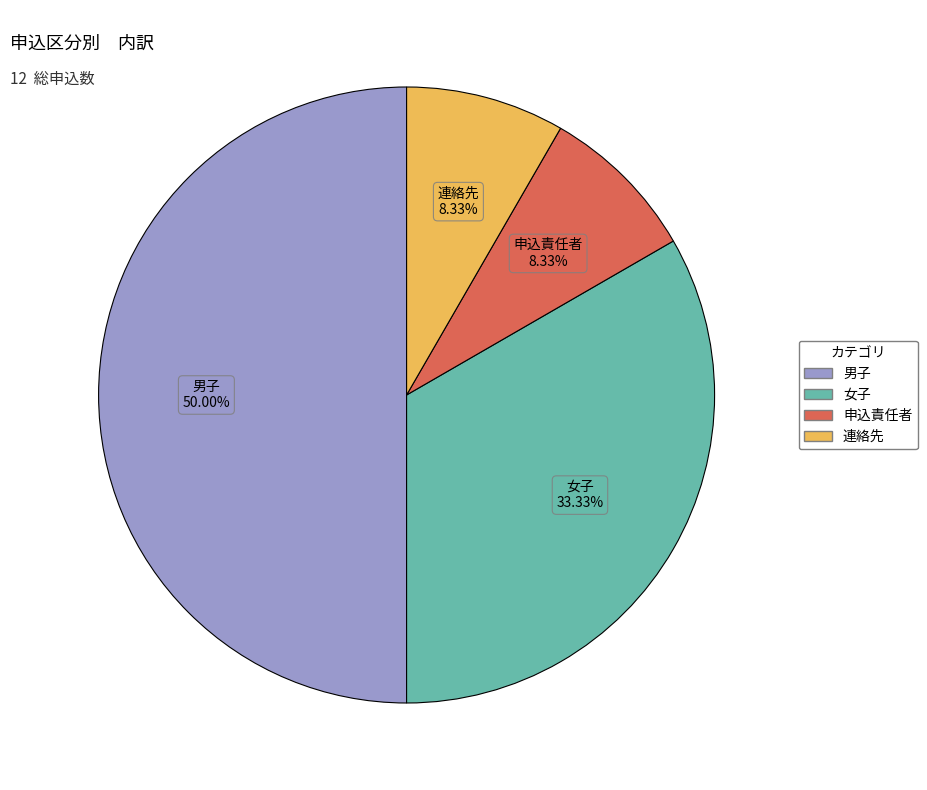

How many slices are in this pie chart?

4